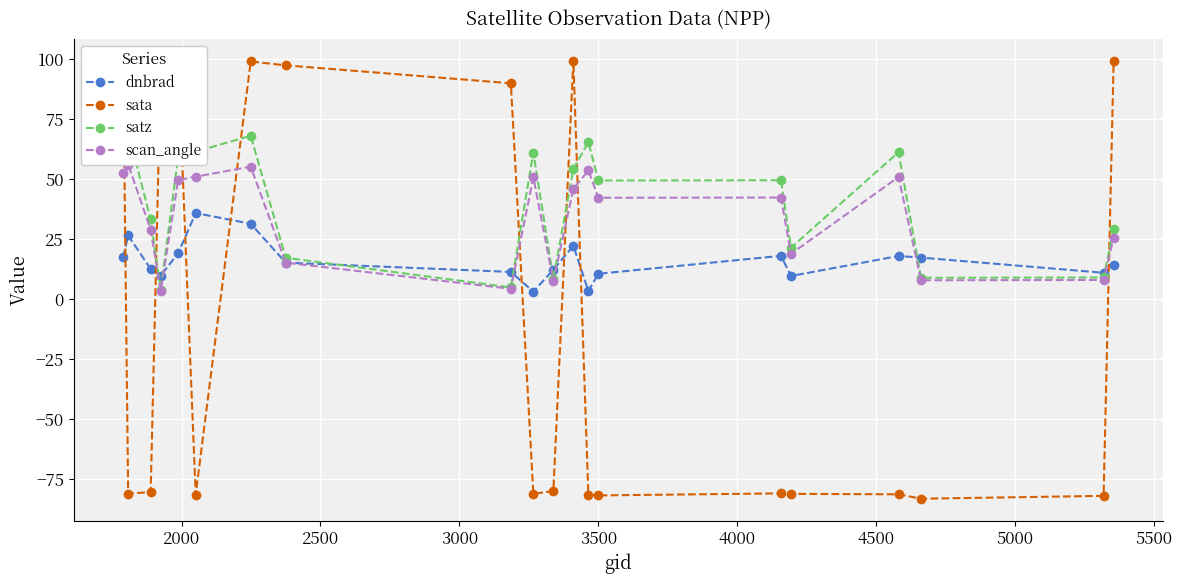

What is the sum of all satz values?

798.3